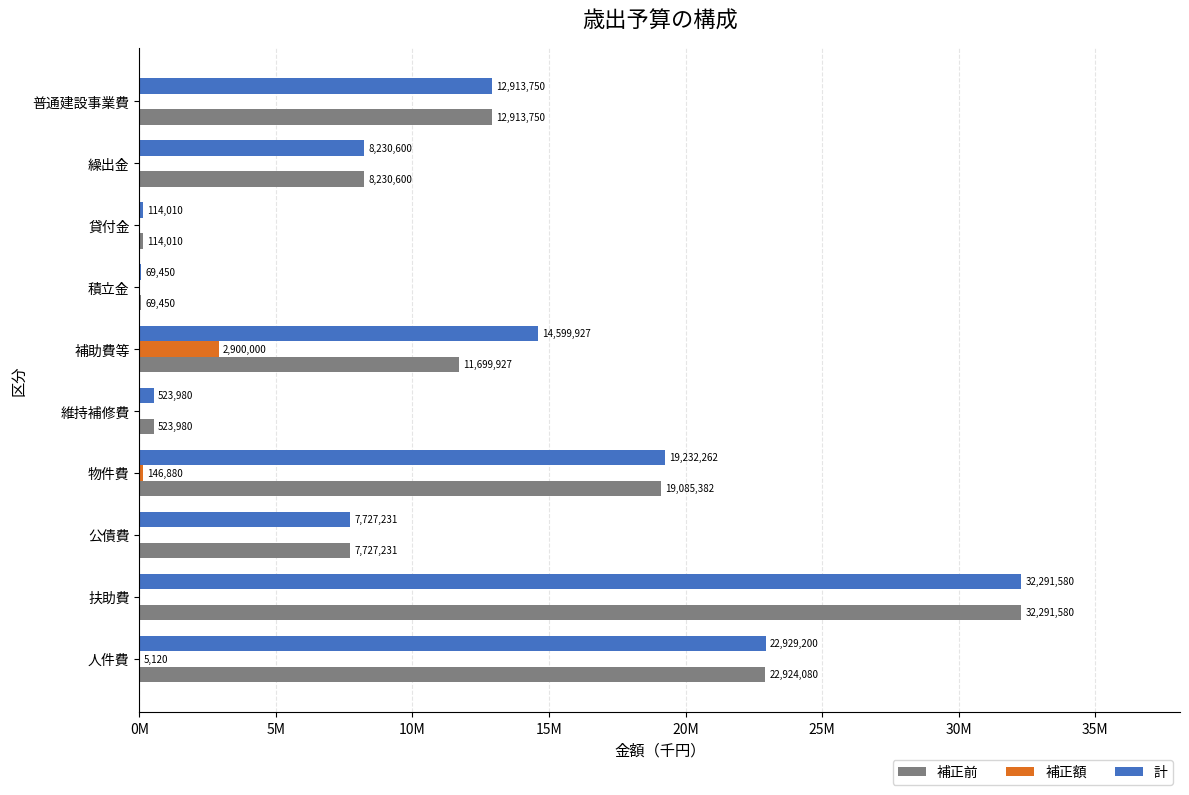

What are all the series names shown in the legend?

補正前, 補正額, 計